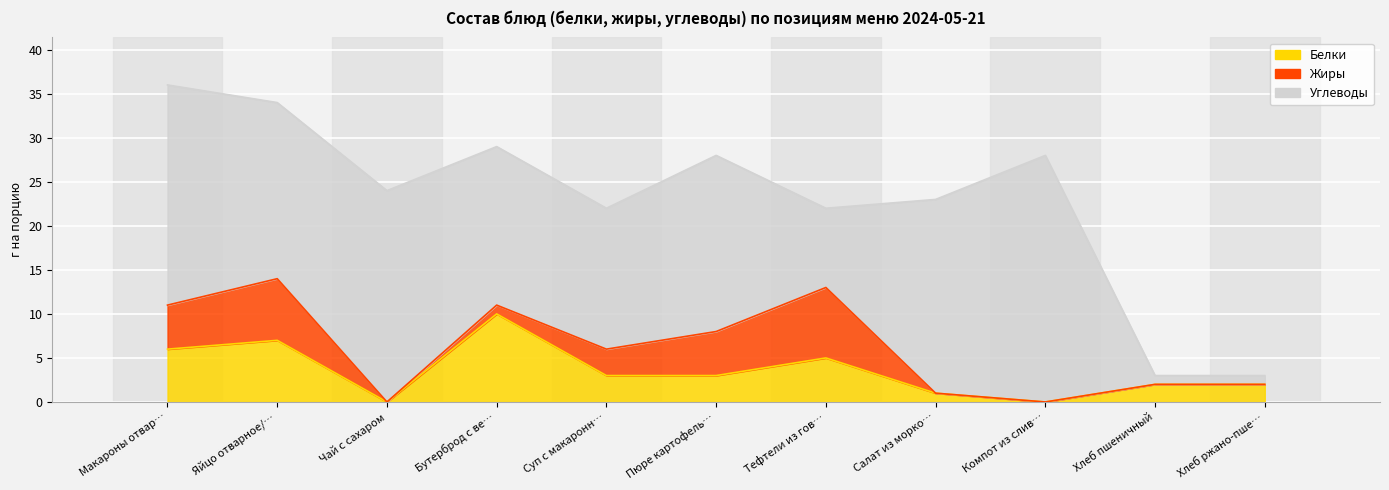

List the labels in order of Белки value, smallest first.

Чай с сахаром, Компот из сливы, Салат из моркови, Хлеб пшеничный, Хлеб ржано-пшеничный, Суп с макаронными изделиями, Пюре картофельное, Тефтели из говядины с рисом, Макароны отварные с сыром, Яйцо отварное/хлеб пшеничный, Бутерброд с ветчиной из индейки